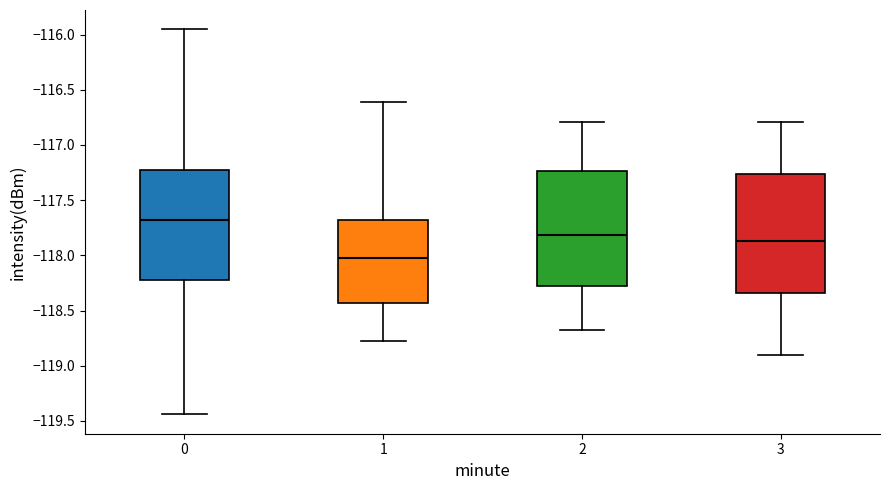

Which box has the highest median line?

0